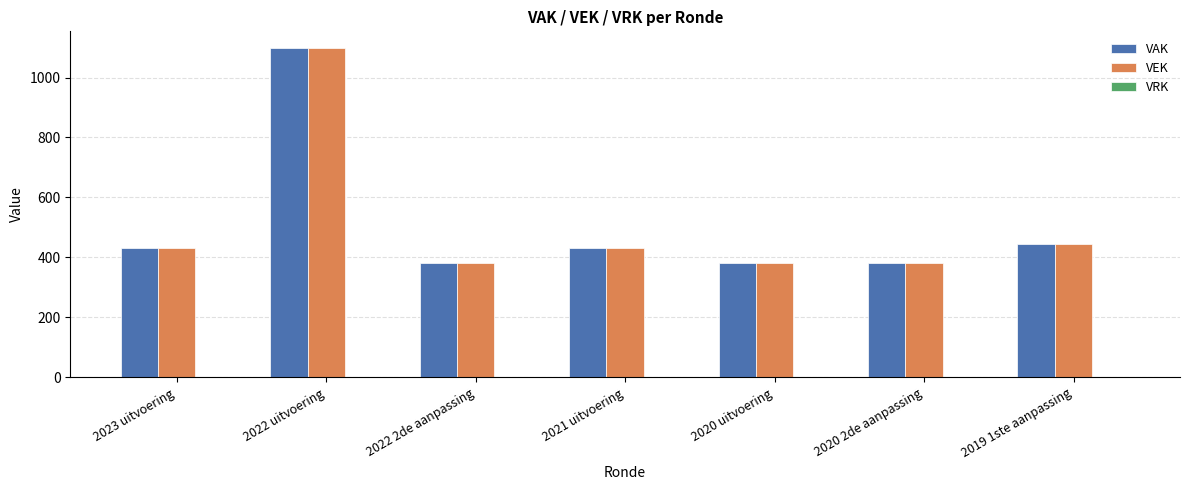

What is the greatest value displayed?

1099